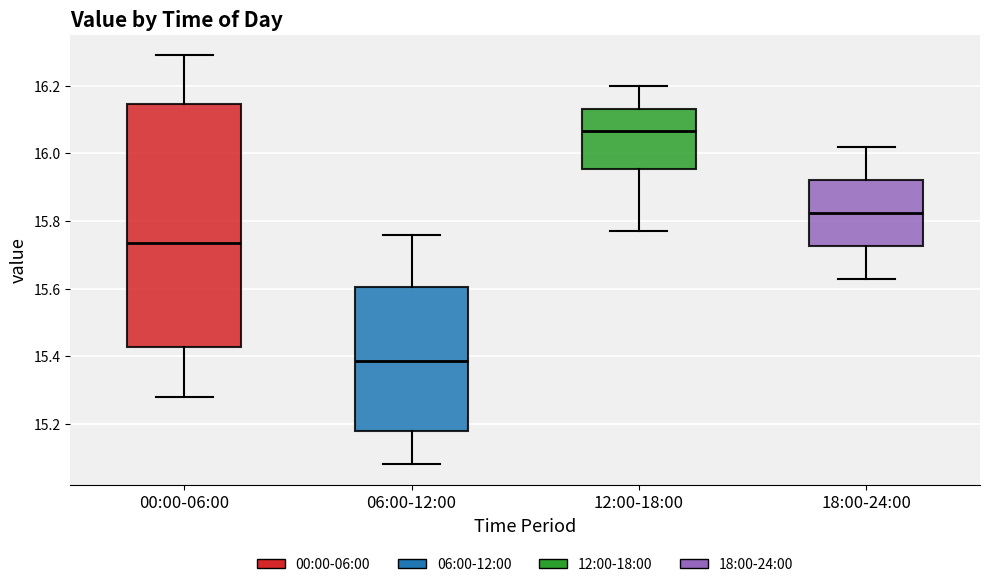

Reading left to right, read every box against the y-axis: the position of its median line, the range the box covers, and the ends of its whiskers. The values are not printed on the chart, so give them approximately, as read against the axis.

00:00-06:00: median 15.74, box 15.42 to 16.14, whiskers 15.28 to 16.30
06:00-12:00: median 15.38, box 15.18 to 15.60, whiskers 15.08 to 15.76
12:00-18:00: median 16.06, box 15.96 to 16.14, whiskers 15.78 to 16.20
18:00-24:00: median 15.82, box 15.72 to 15.92, whiskers 15.64 to 16.02